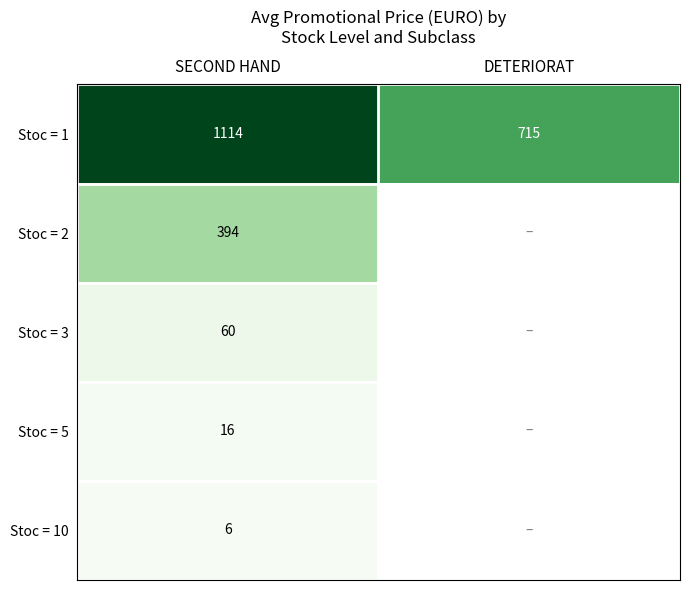

At which label is Stoc = 1 closest to 914?

DETERIORAT